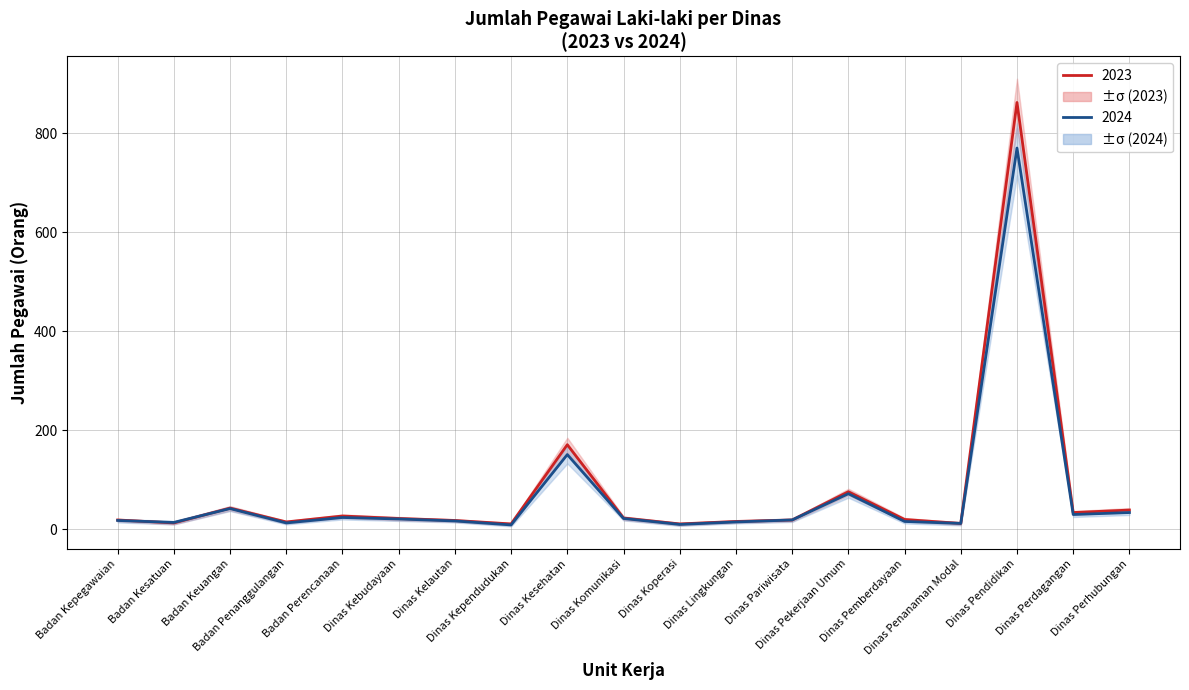

Does the chart have visible grid lines?

Yes